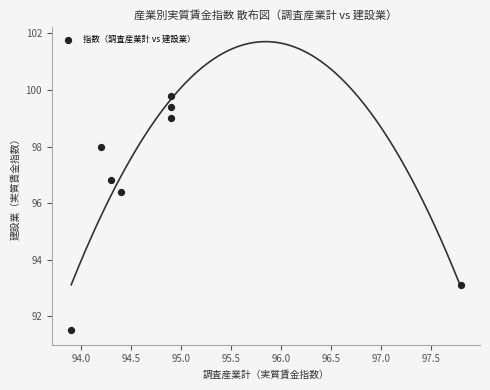

What is the average Y value?

96.8